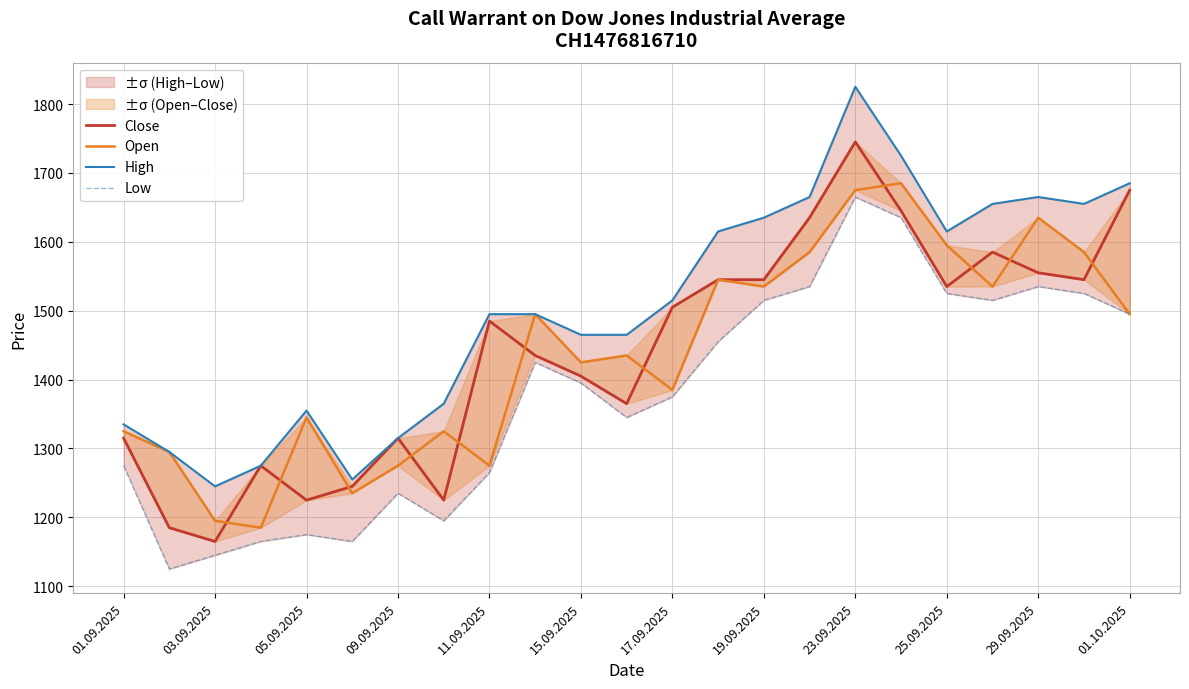

True or false: Open has more than 0 interior local peaks.

True